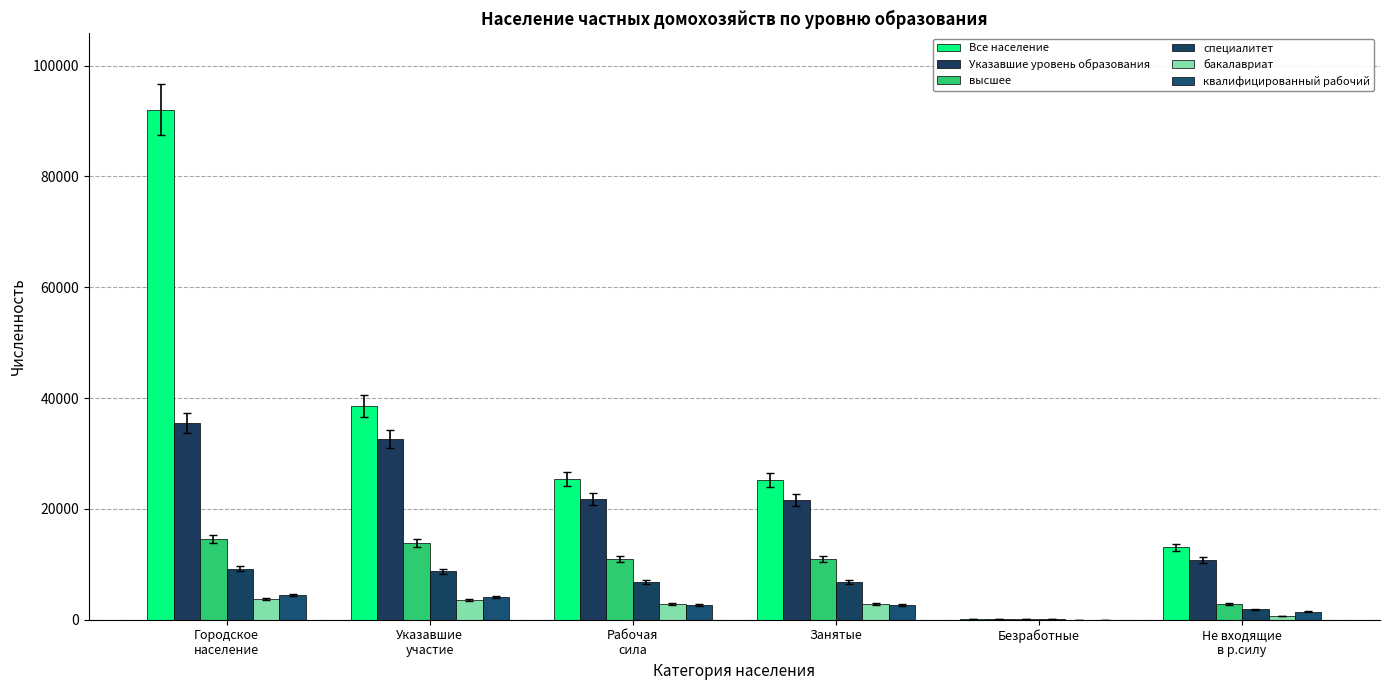

How many series are shown in this chart?

6